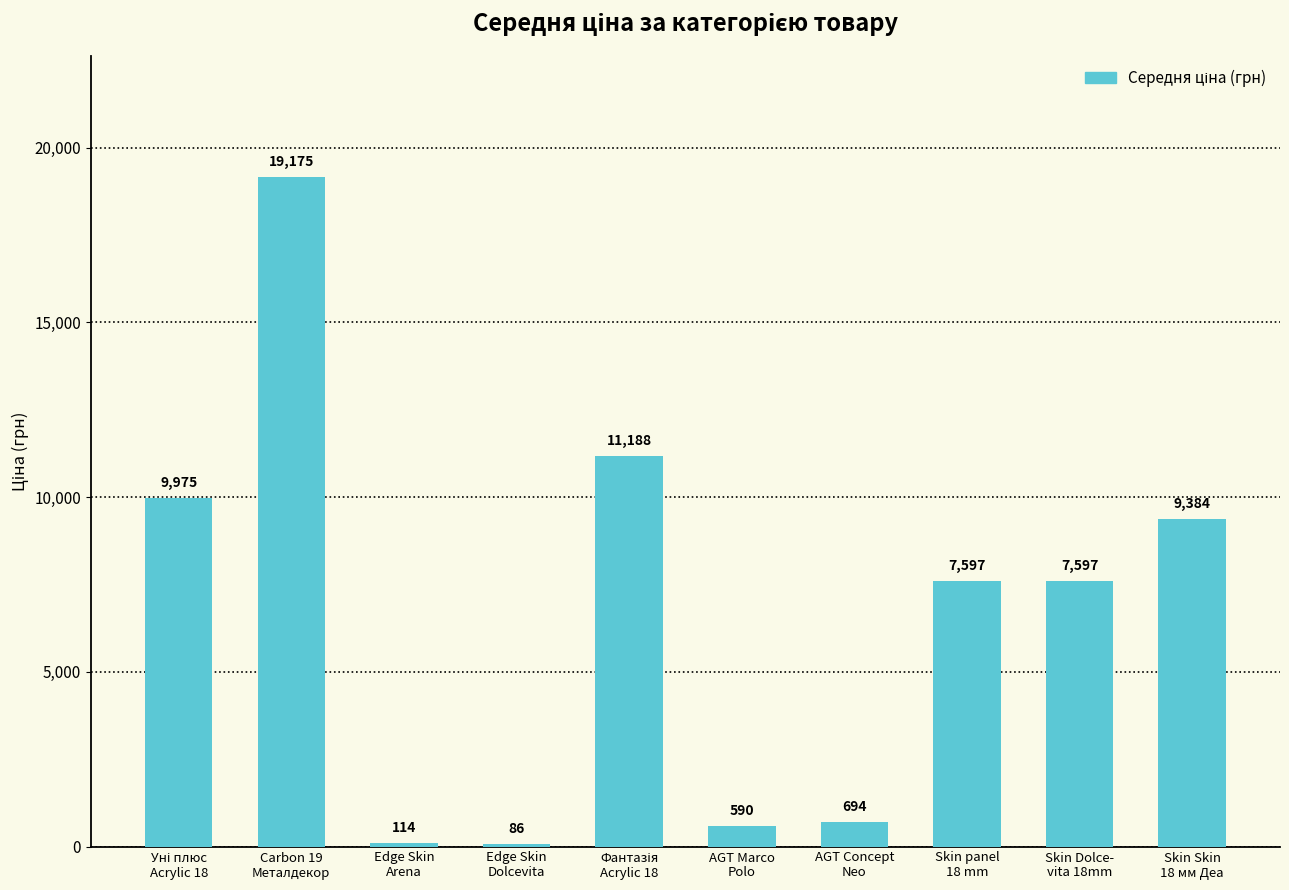

What is the value of the 6th bar from the left?

589.9